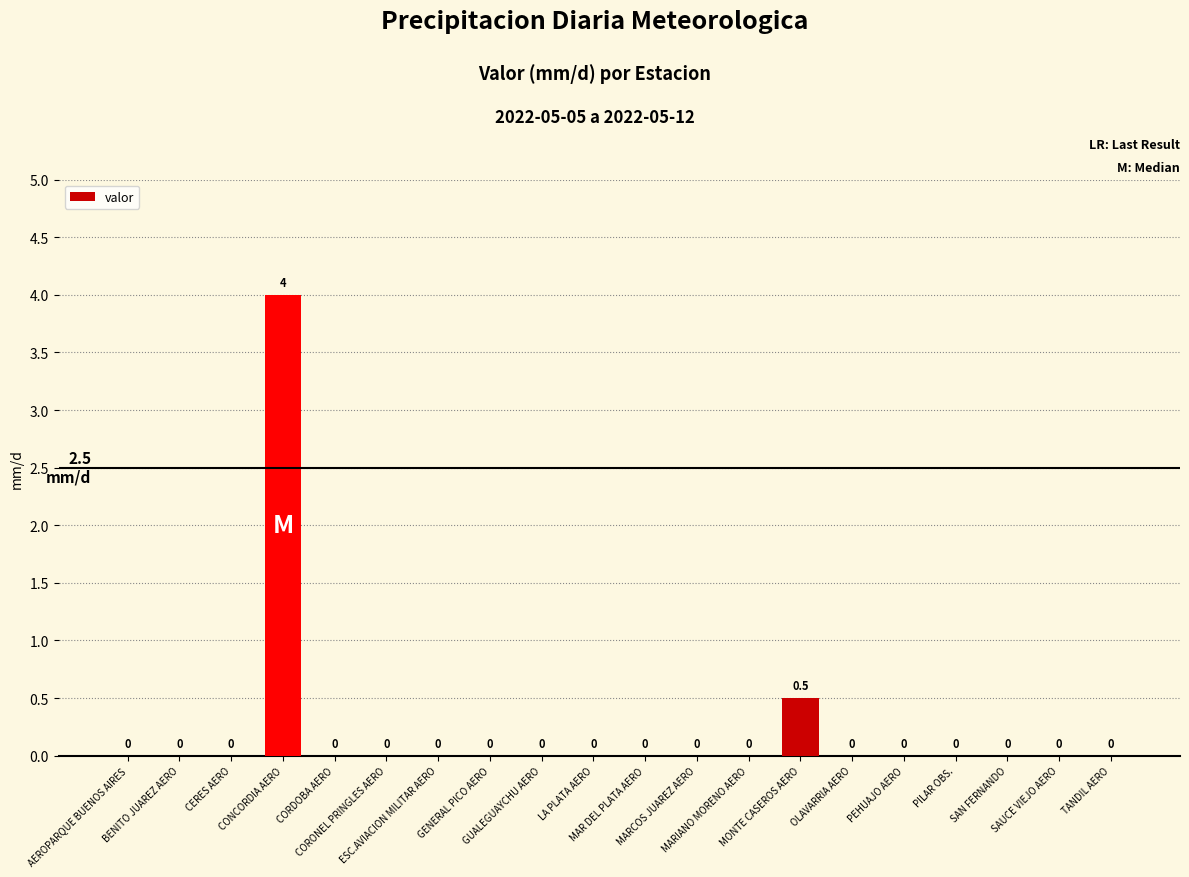

What is the maximum value shown in the chart?

4.0